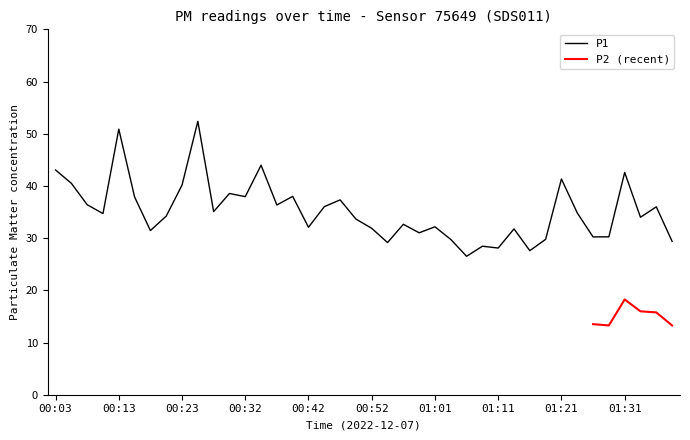

Reading left to right, what are all the values shown in this chart?

00:03=43.0	00:06=40.5	00:08=36.4	00:10=34.7	00:13=50.9	00:15=37.9	00:18=31.4	00:20=34.2	00:23=40.1	00:25=52.4	00:27=35.1	00:30=38.5	00:32=38.0	00:35=44.0	00:37=36.4	00:40=38.0	00:42=32.1	00:44=36.0	00:47=37.3	00:49=33.6	00:52=31.9	00:54=29.1	00:57=32.6	00:59=31.0	01:01=32.2	01:04=29.8	01:06=26.5	01:09=28.4	01:11=28.1	01:14=31.8	01:16=27.6	01:19=29.8	01:21=41.3	01:23=34.8	01:26=30.2	01:28=30.2	01:31=42.6	01:33=34.0	01:36=36.0	01:38=29.4